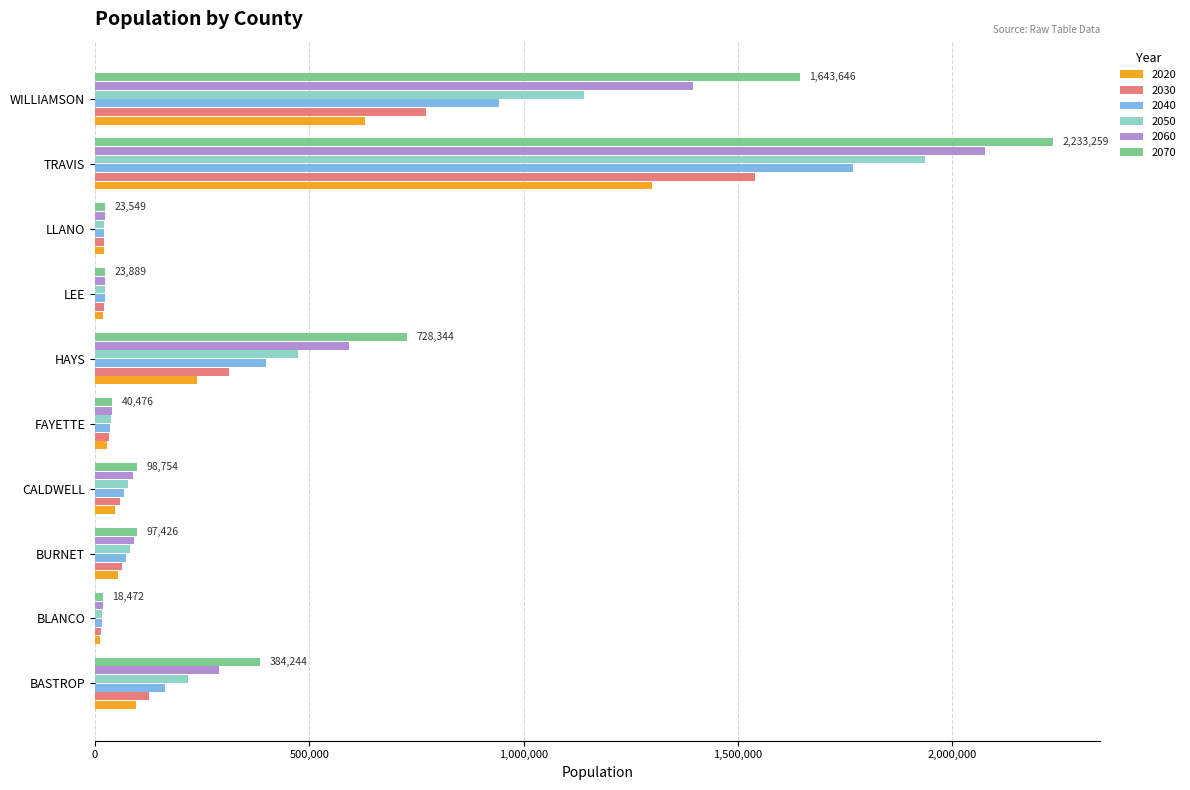

What is the maximum value shown in the chart?

2233259